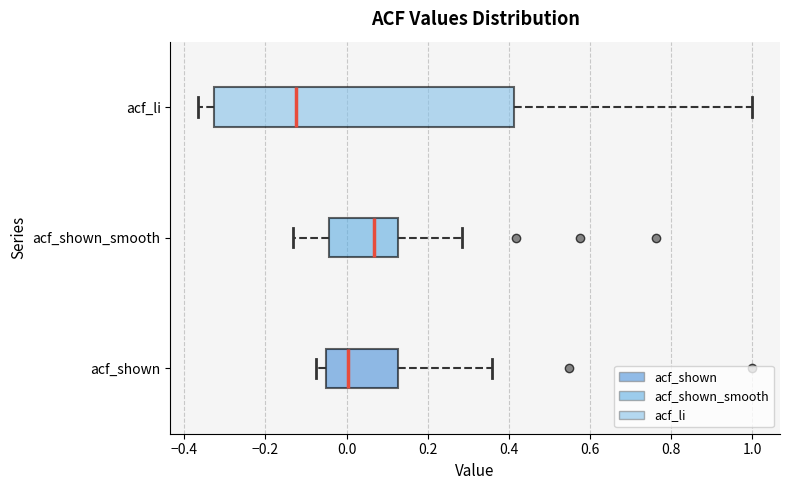

Reading bottom to top, transcribe this box plot: for each box, give where its median line is, the range the box spans, and where its two whiskers end, as read against the x-axis. The values are not printed on the chart, so give them approximately, as read against the axis.

acf_shown: median 0.00, box -0.06 to 0.12, whiskers -0.08 to 0.36
acf_shown_smooth: median 0.06, box -0.04 to 0.12, whiskers -0.14 to 0.28
acf_li: median -0.12, box -0.32 to 0.42, whiskers -0.36 to 1.00